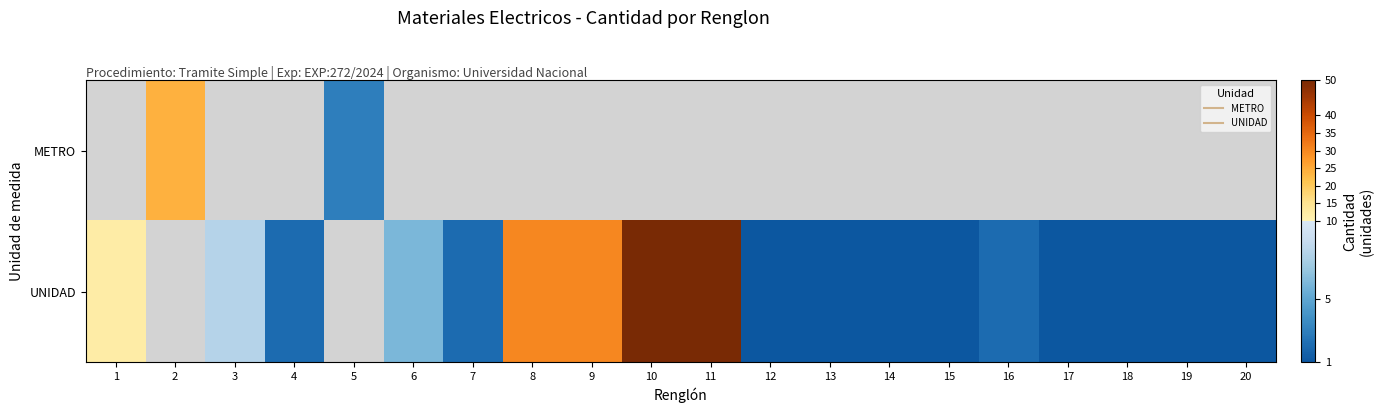

How many categories are shown in the chart?

20